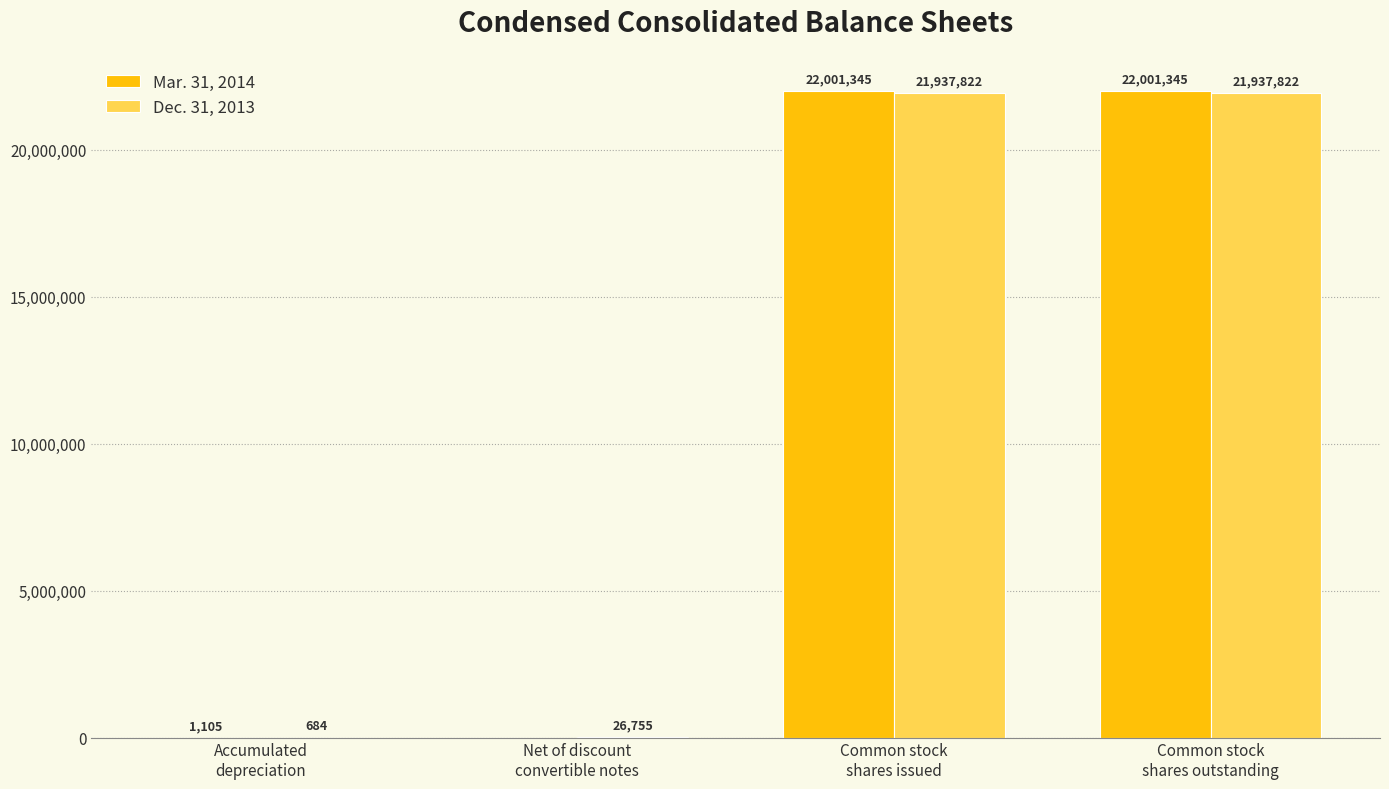

What is the sum of all Dec. 31, 2013 values?

43903083